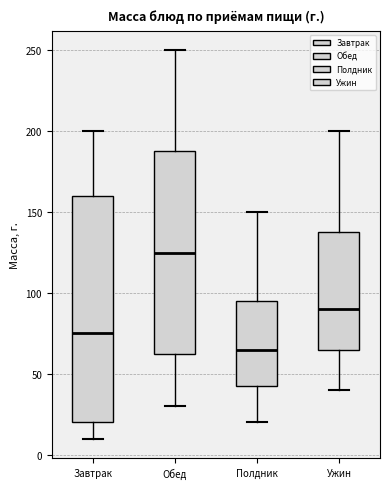

Where does the upper whisker of the box for Завтрак end on the y-axis? The values are not printed on the chart, so give them approximately, as read against the axis.

200